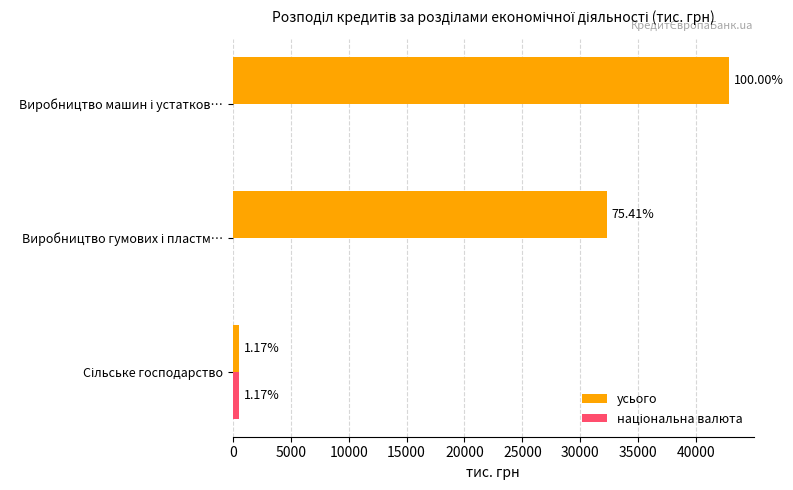

Does the chart contain stacked bars?

No